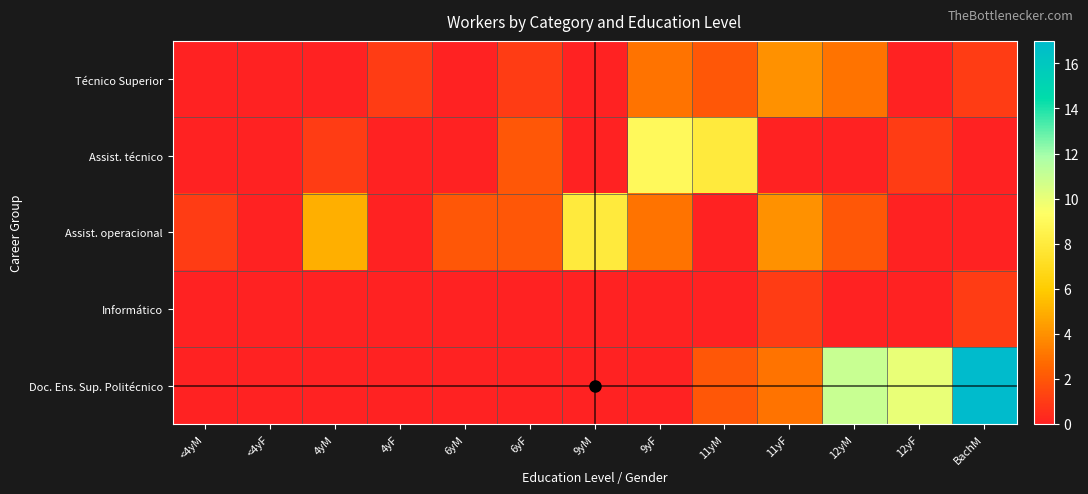

Rank the series at <4yM from lowest to highest value.

Técnico Superior, Assist. técnico, Informático, Doc. Ens. Sup. Politécnico, Assist. operacional